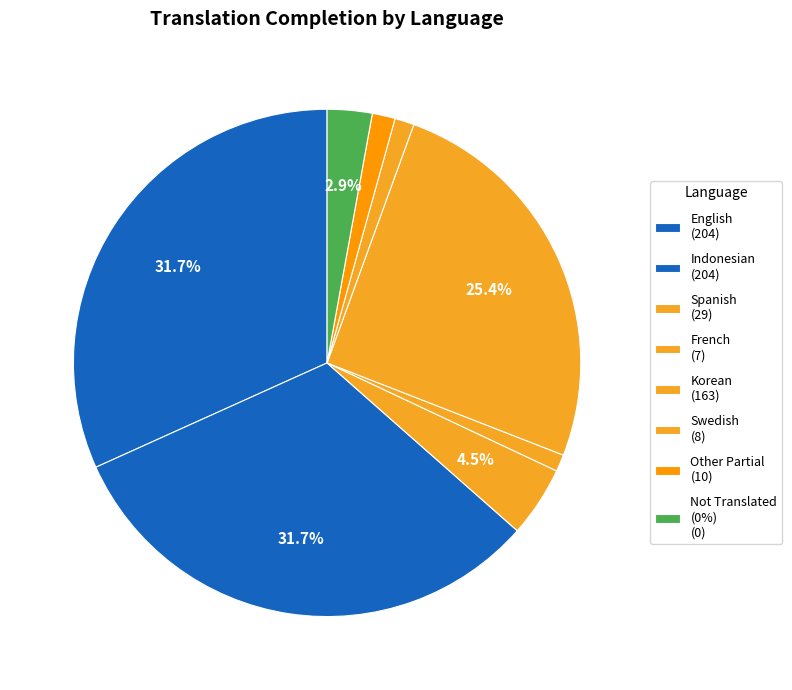

Count the number of slices in the pie.

8